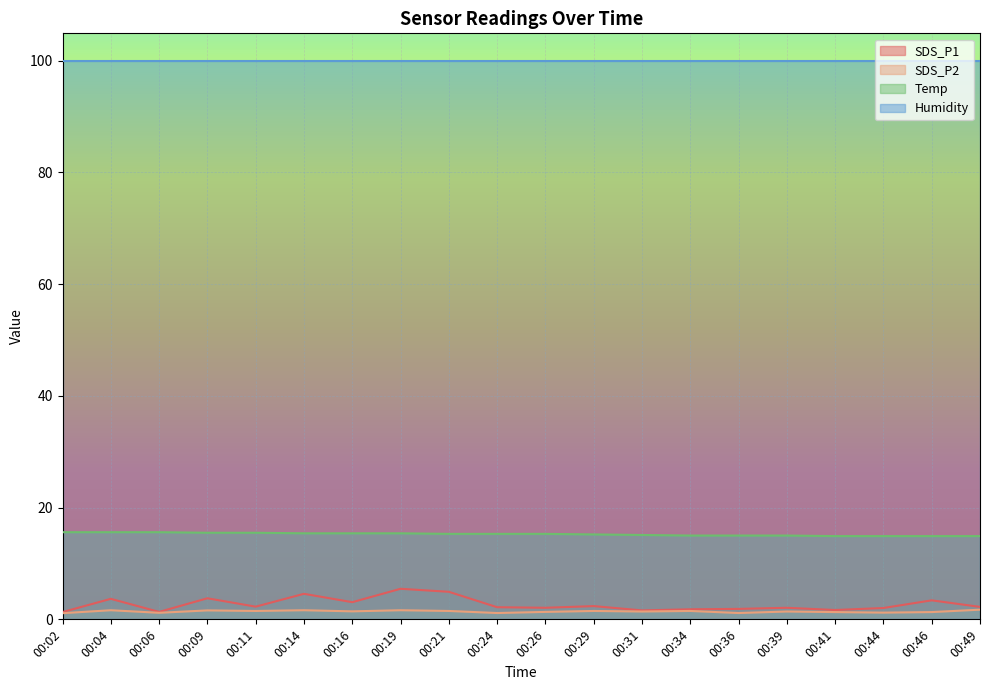

Which series has the widest spread of values?

SDS_P1